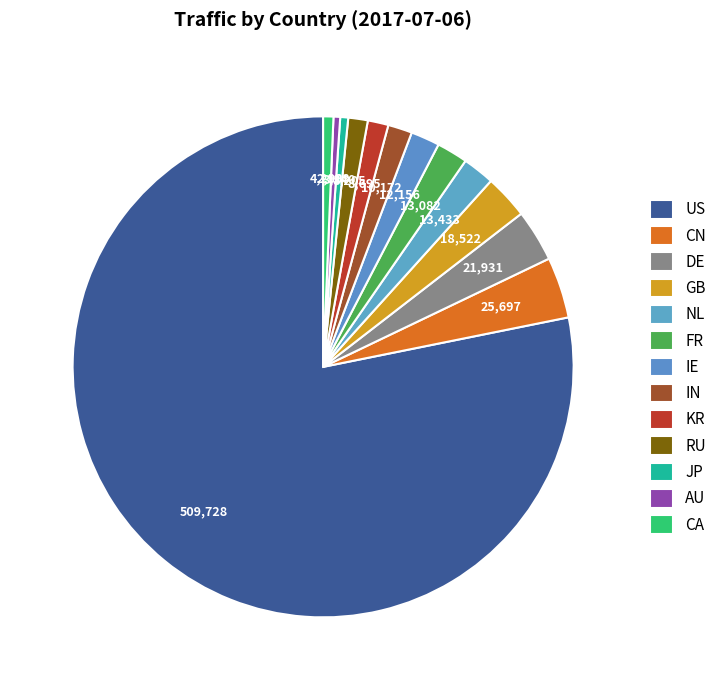

What percentage is the NL slice, to the nearest percent?

2%